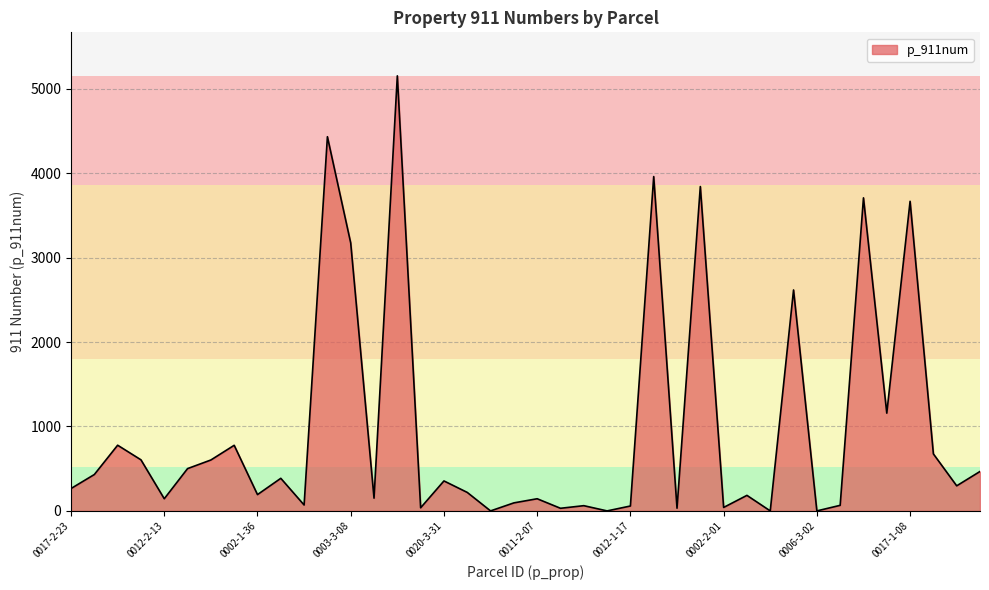

What is the greatest value displayed?

5153